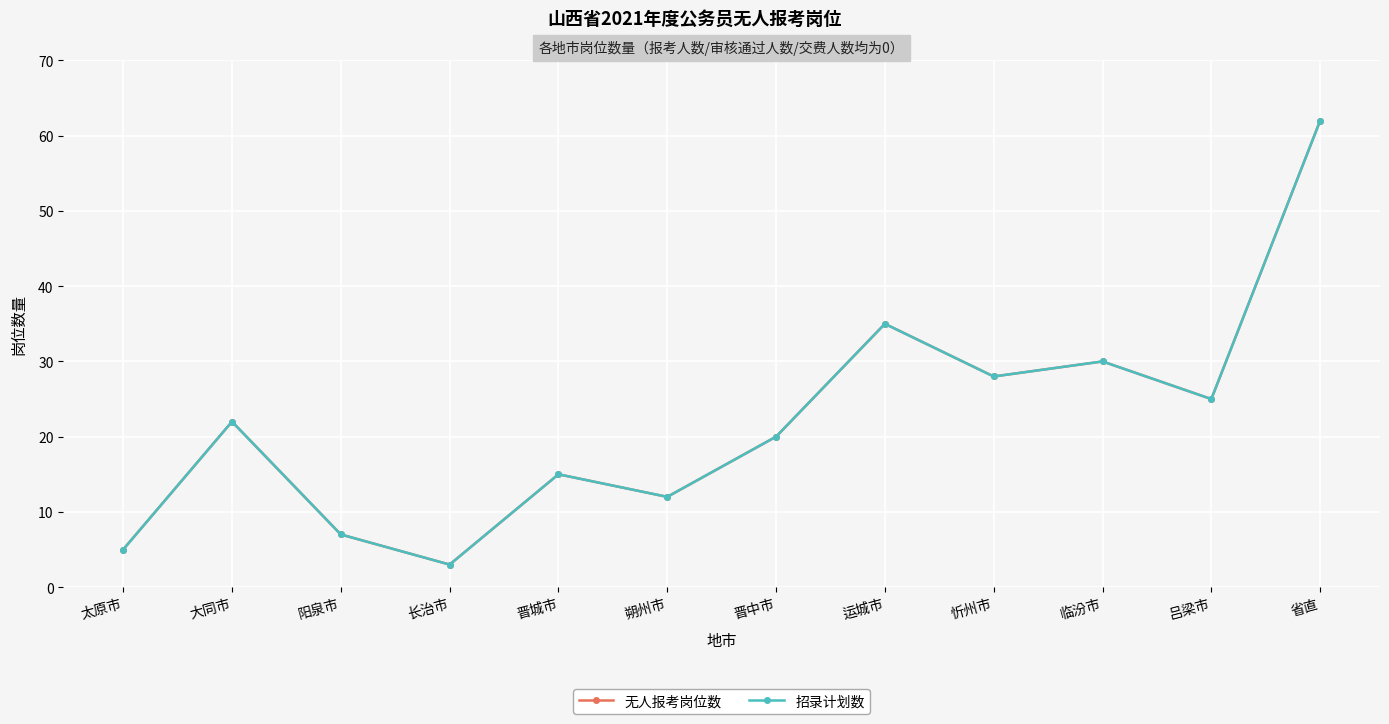

Reading left to right, extract all data points from this chart.

无人报考岗位数: 太原市=5	大同市=22	阳泉市=7	长治市=3	晋城市=15	朔州市=12	晋中市=20	运城市=35	忻州市=28	临汾市=30	吕梁市=25	省直=62
招录计划数: 太原市=5	大同市=22	阳泉市=7	长治市=3	晋城市=15	朔州市=12	晋中市=20	运城市=35	忻州市=28	临汾市=30	吕梁市=25	省直=62